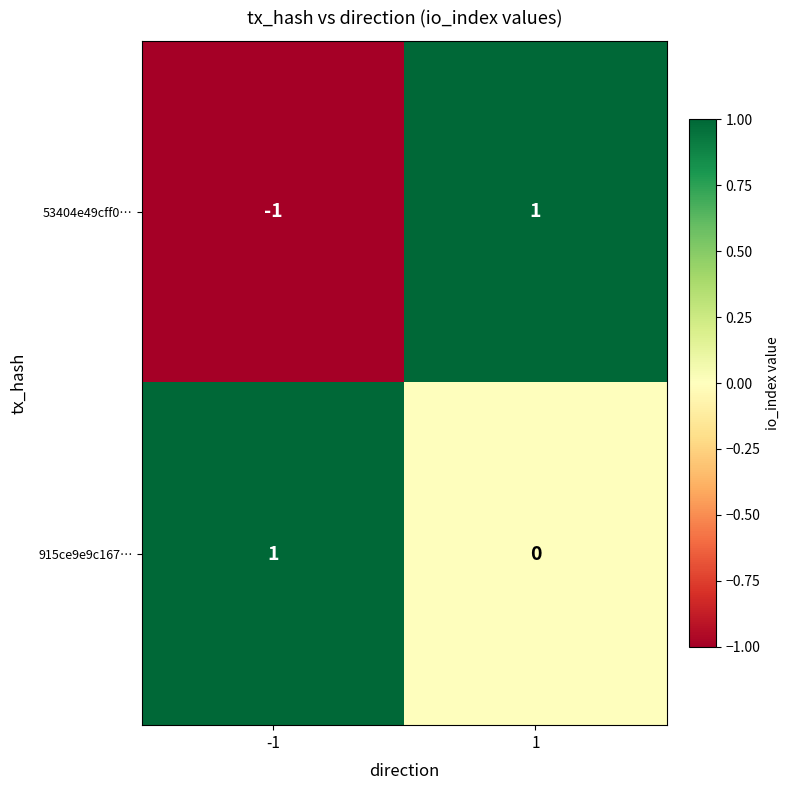

Reading right to left, list all the values displayed in this chart.

53404e49cff0…: 1=1	-1=-1
915ce9e9c167…: 1=0	-1=1